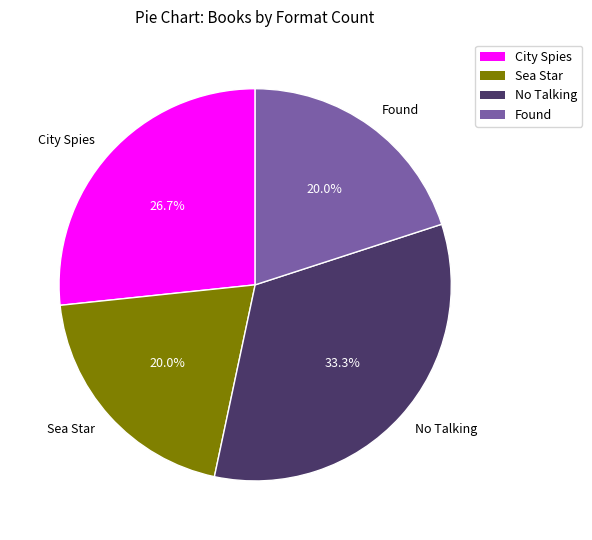

Between No Talking and Sea Star, which is larger?

No Talking